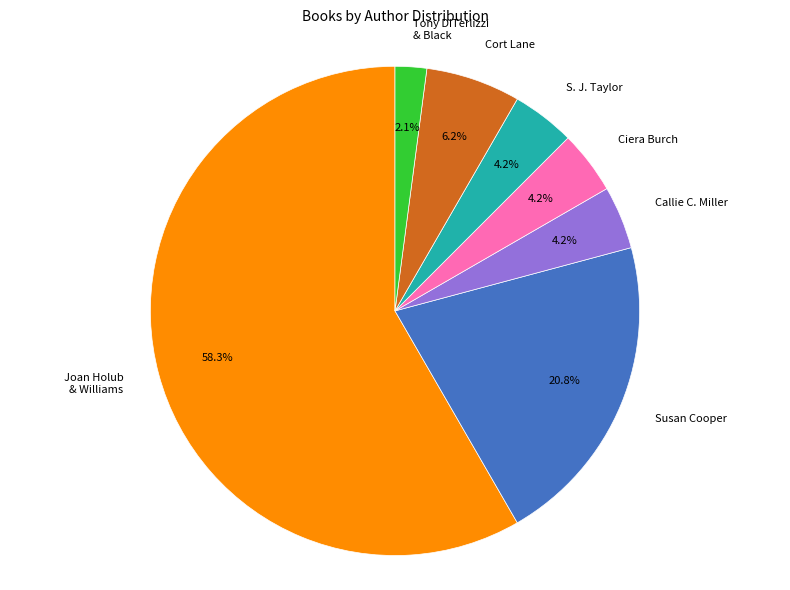

Which category has the smallest portion of the pie?

Tony DiTerlizzi & Black